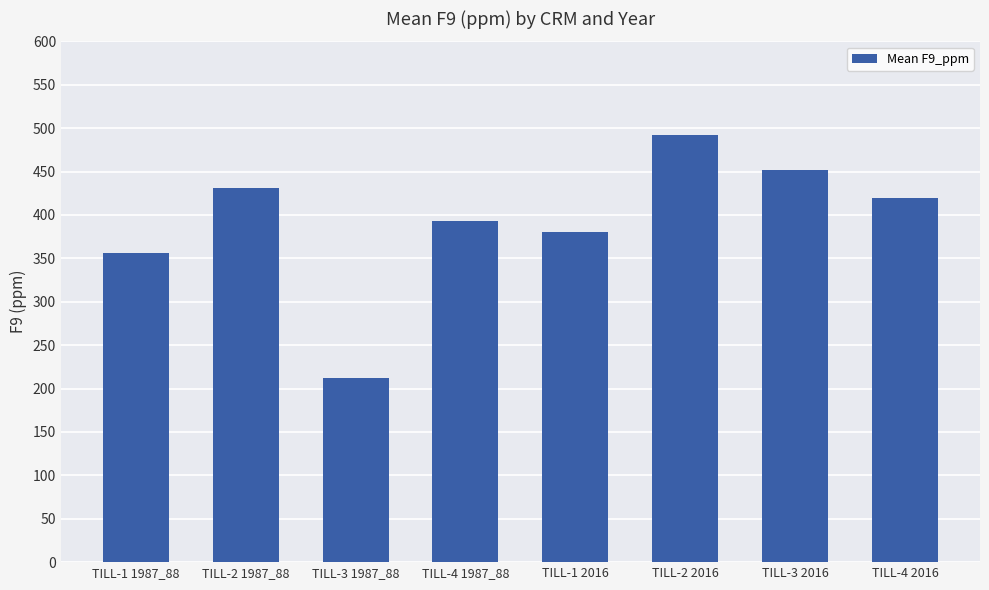

What is the sum of all values?

3136.3